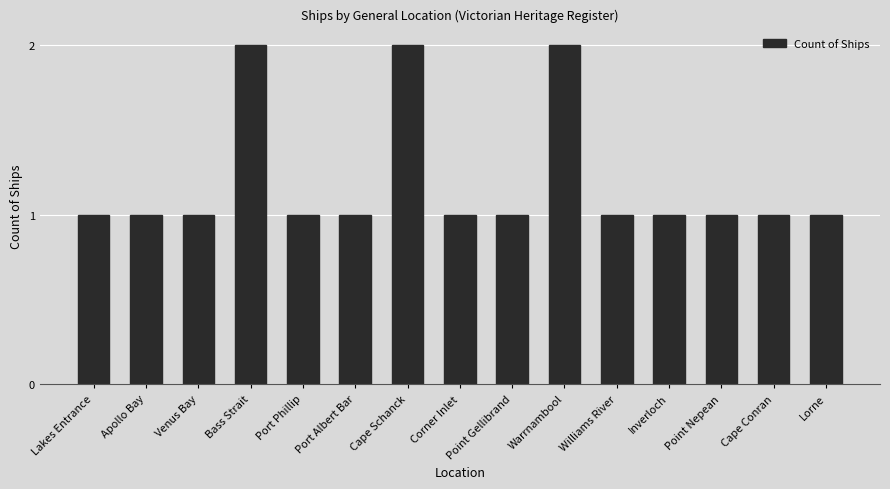

What is the average value?

1